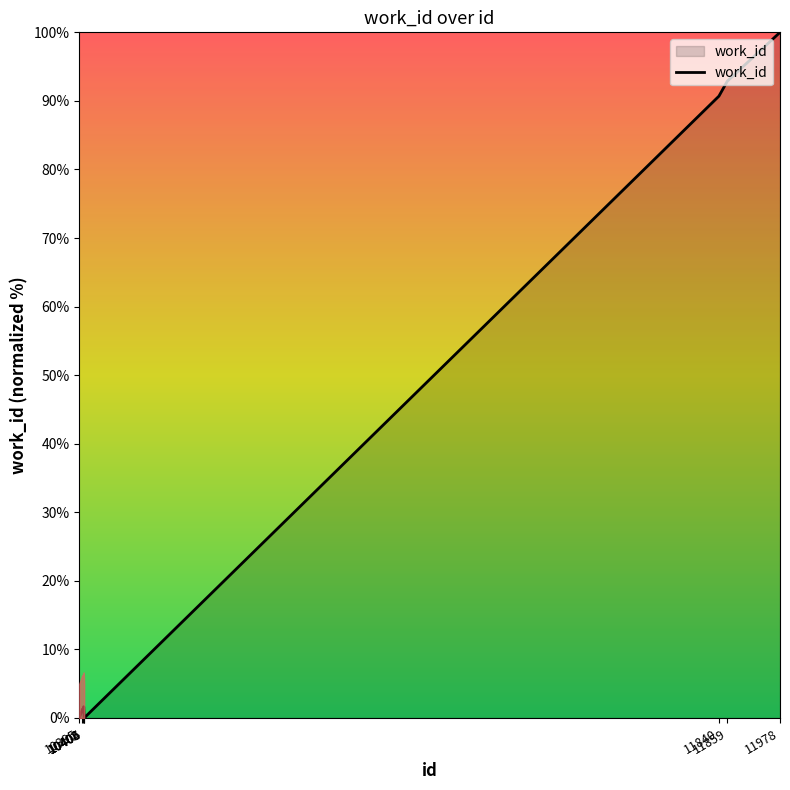

How many series are shown in this chart?

1